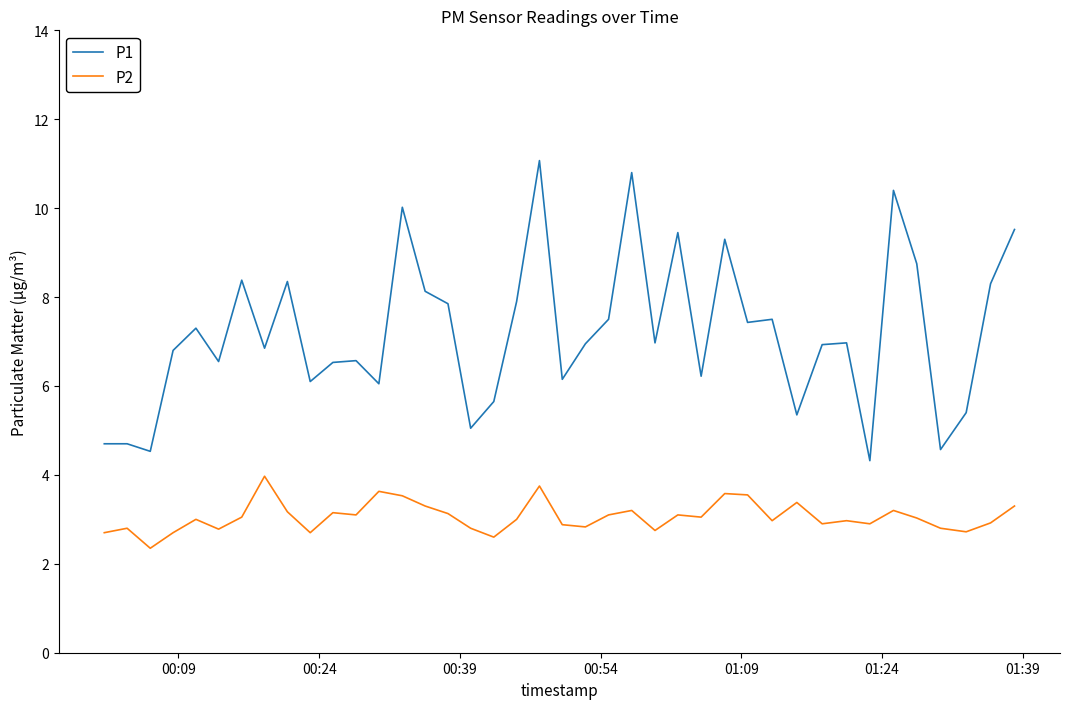

Which series has the largest total across all categories?

P1